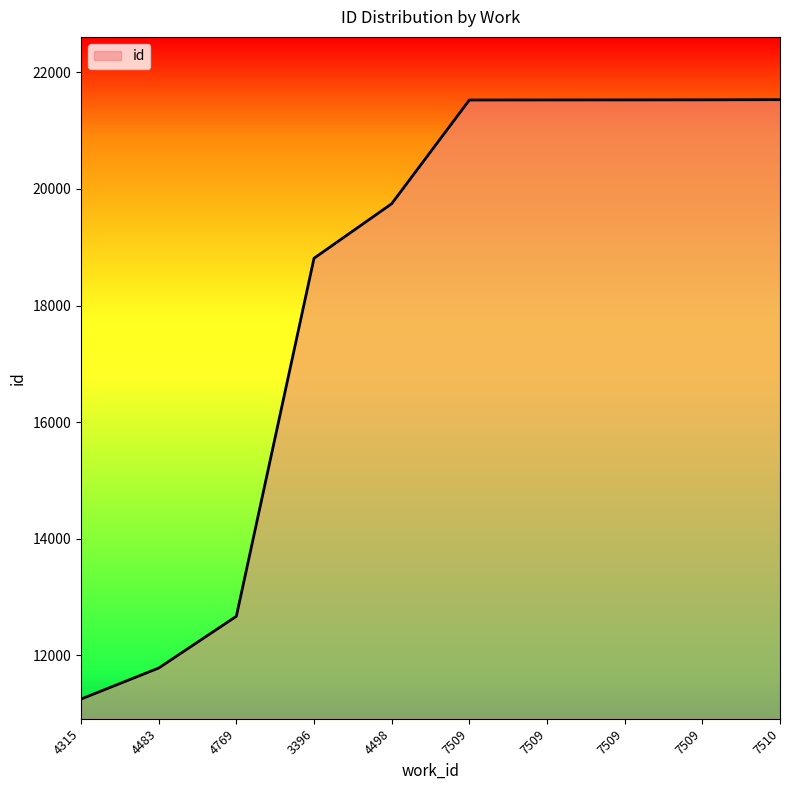

What is the sum of the values at 4498 and 7509?

41273